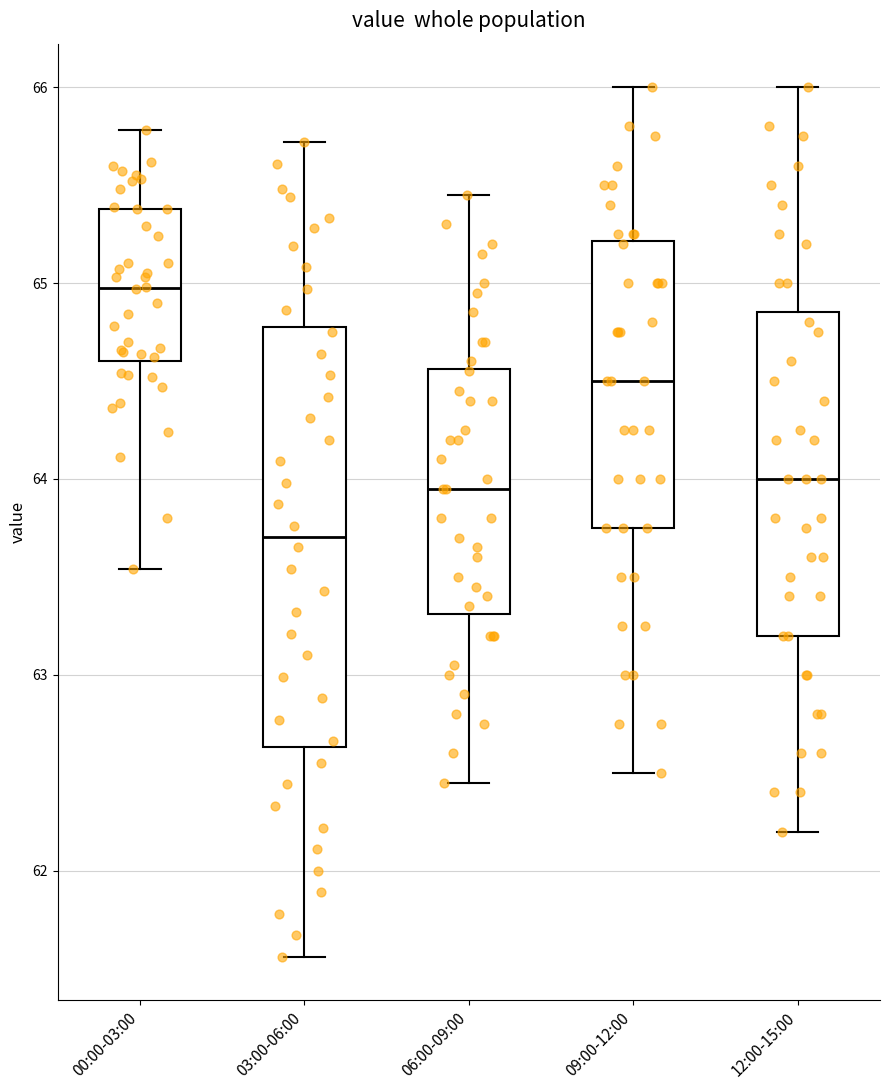

Which box's median line is the highest?

00:00-03:00